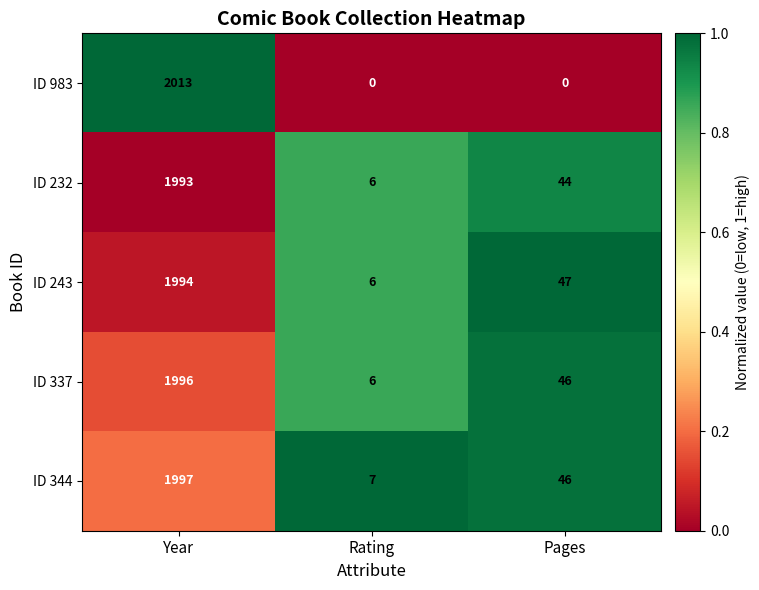

What is the sum of all ID 337 values?

2048